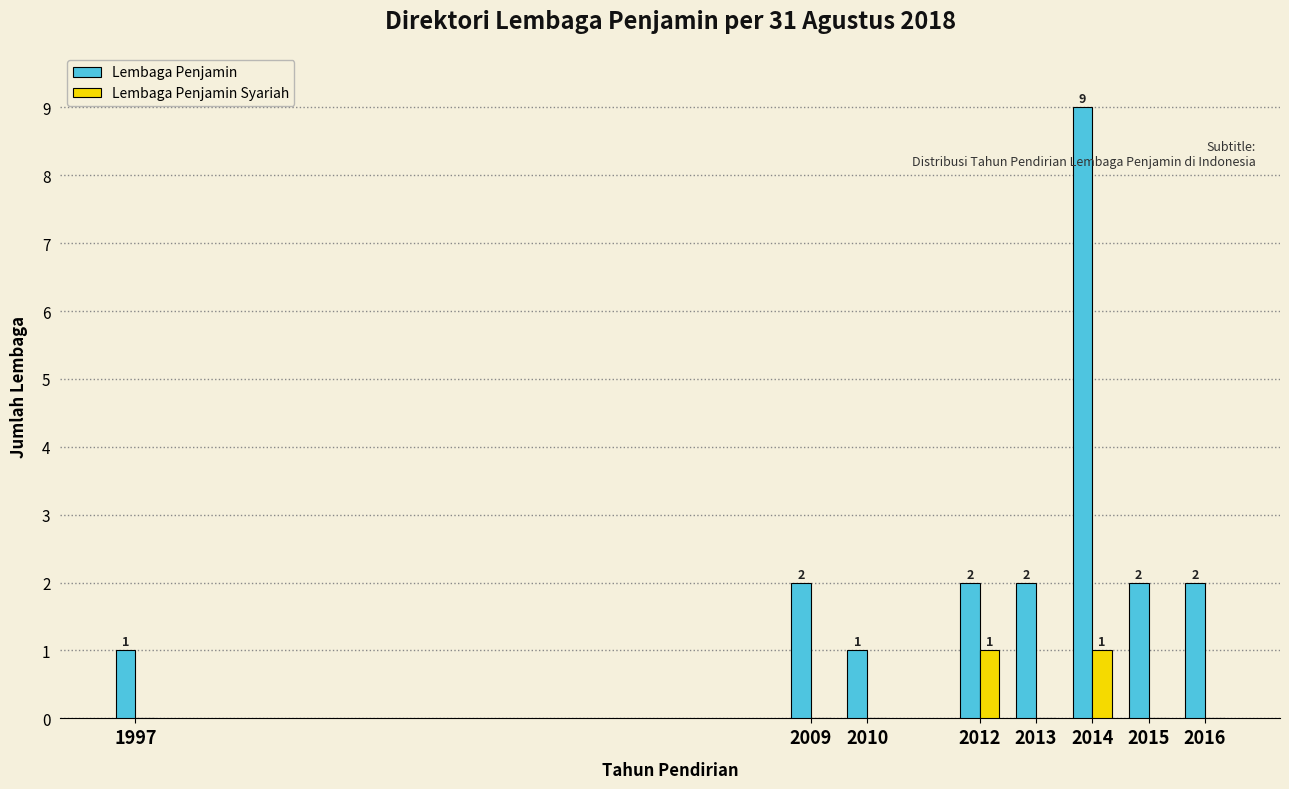

Reading left to right, list all the values displayed in this chart.

Lembaga Penjamin: 1997=1	2009=2	2010=1	2012=2	2013=2	2014=9	2015=2	2016=2
Lembaga Penjamin Syariah: 1997=0	2009=0	2010=0	2012=1	2013=0	2014=1	2015=0	2016=0